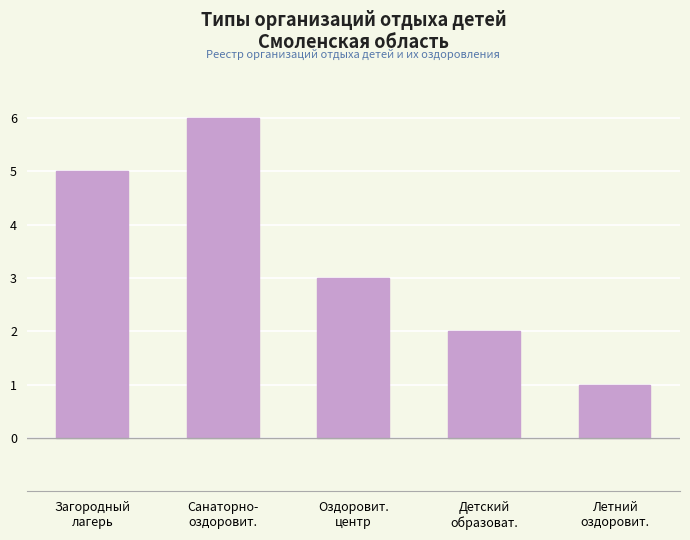

Between Летний
оздоровит. and Загородный
лагерь, which is larger?

Загородный
лагерь